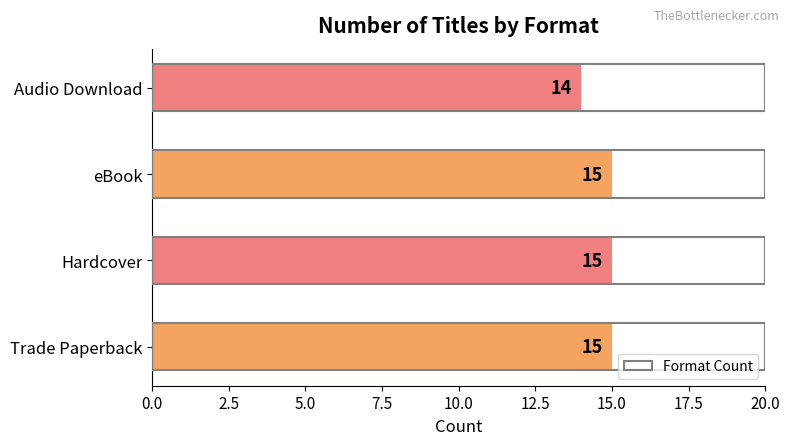

What is the sum of the values at Hardcover and Trade Paperback?

30